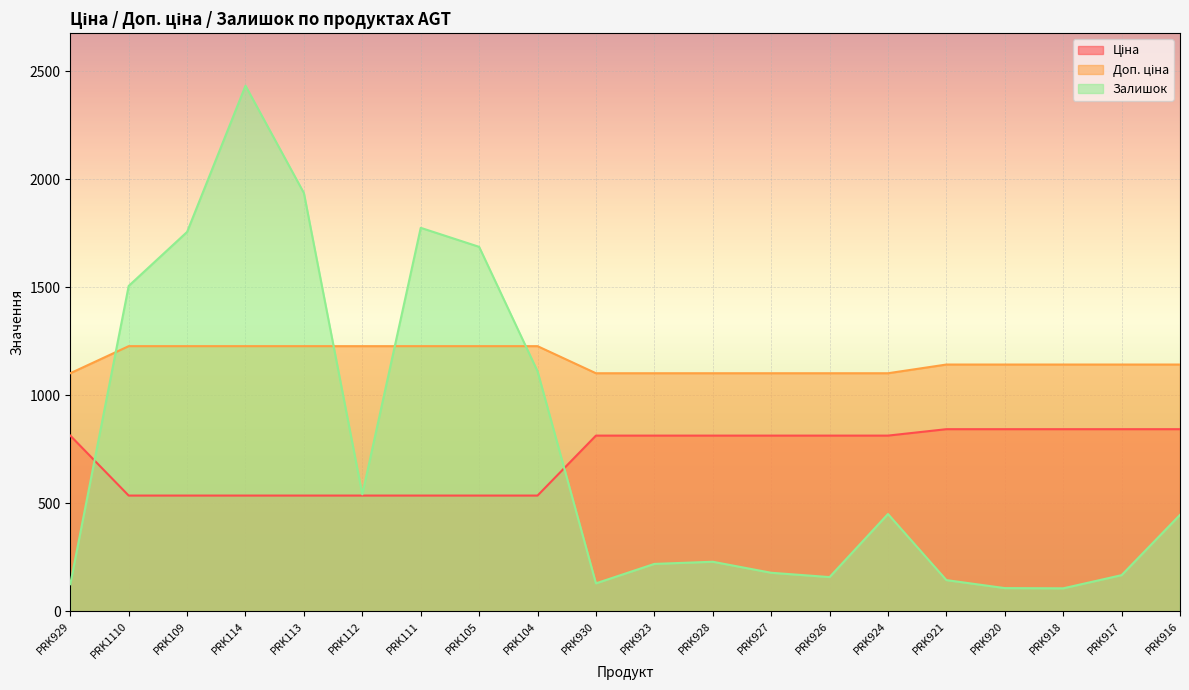

What is the total value across all series at PRK111?

3537.6